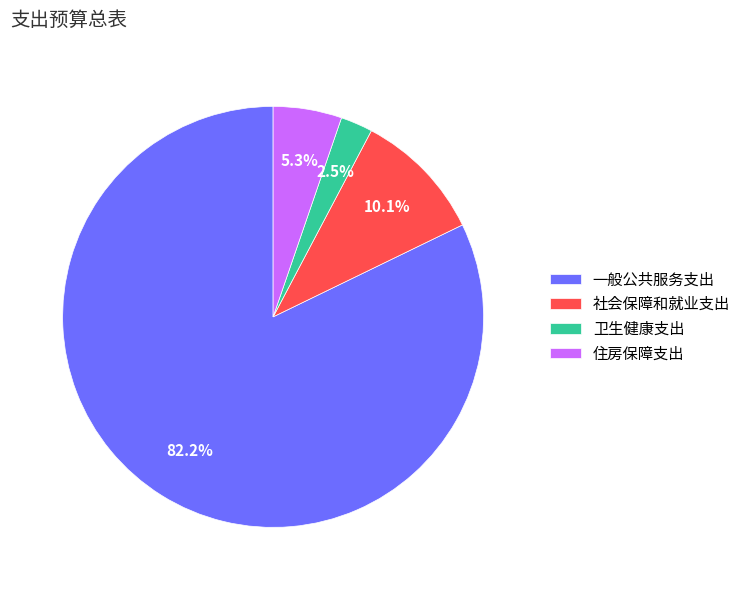

Which slice is the smallest?

卫生健康支出